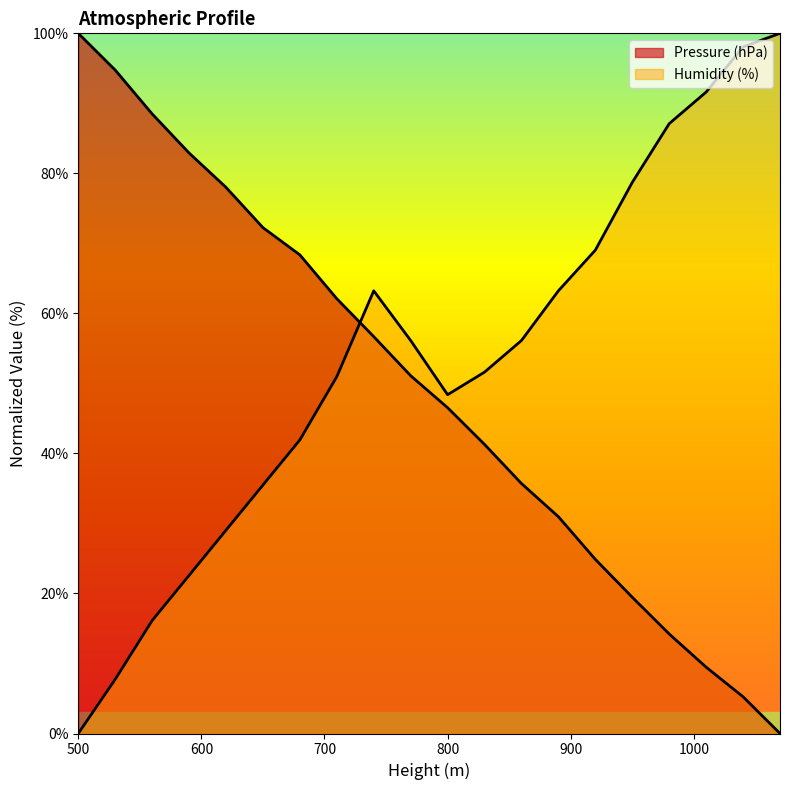

Reading left to right, extract all data points from this chart.

Pressure (hPa): 500=100.0	530=94.8	560=88.5	590=82.9	620=78.0	650=72.3	680=68.4	710=62.1	740=56.7	770=51.1	800=46.5	830=41.3	860=35.7	890=31.0	920=24.9	950=19.5	980=14.2	1010=9.5	1040=5.2	1070=0.0
Humidity (%): 500=0.0	530=7.7	560=16.1	590=22.6	620=29.0	650=35.5	680=41.9	710=51.0	740=63.2	770=56.1	800=48.4	830=51.6	860=56.1	890=63.2	920=69.0	950=78.7	980=87.1	1010=91.6	1040=98.1	1070=100.0